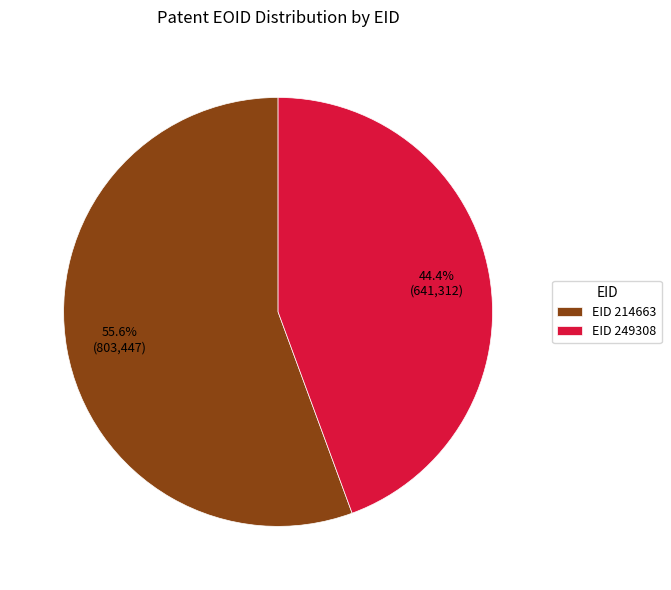

Combined, do EID 249308 and EID 214663 account for over 50%?

Yes